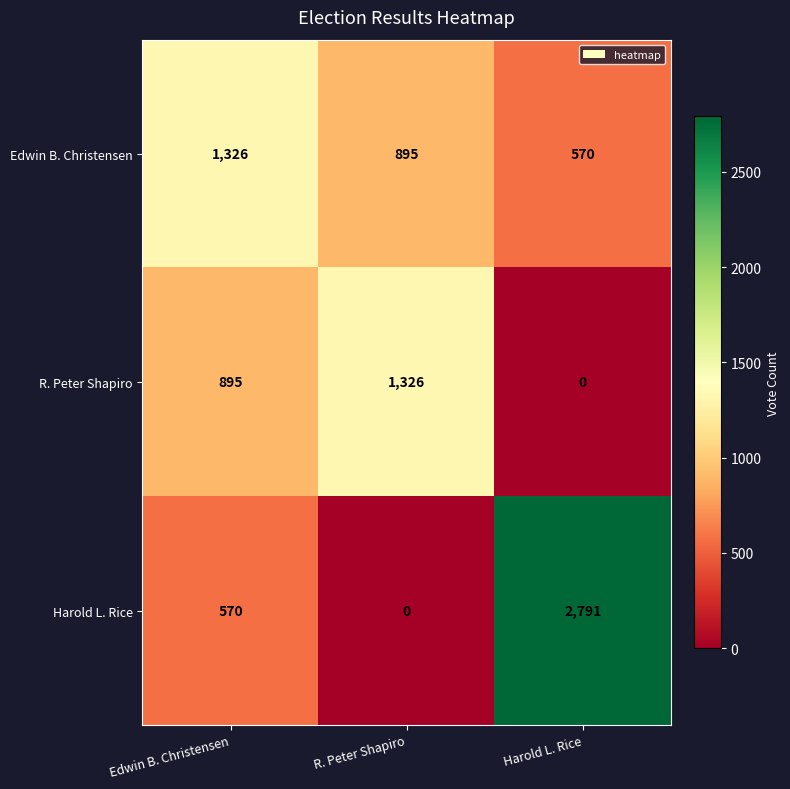

Count the number of categories in the chart.

3